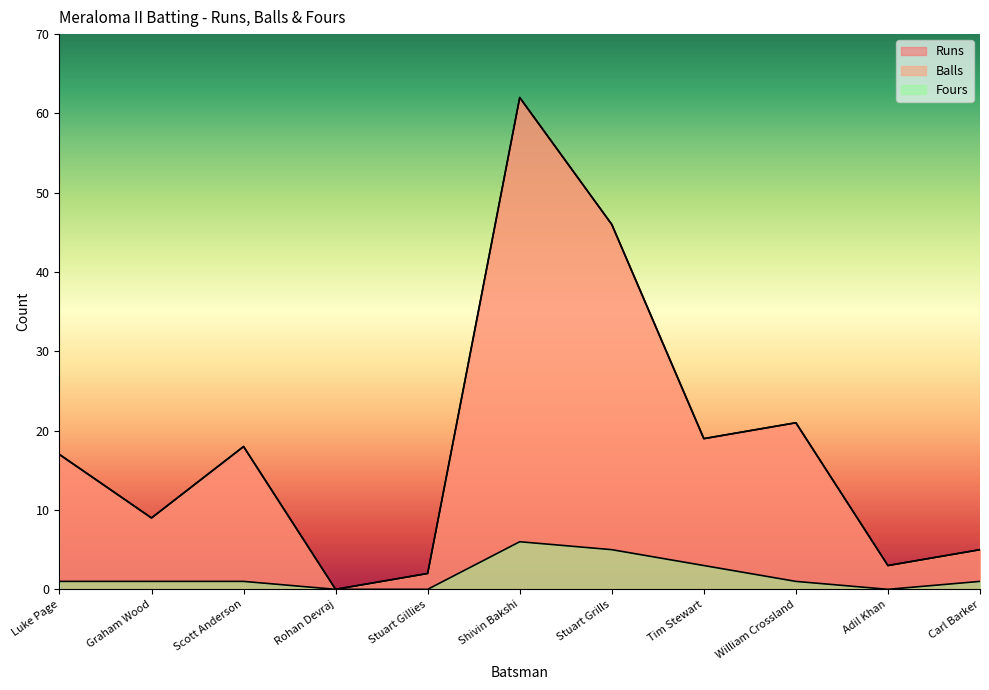

What is the average value of the Balls series?

18